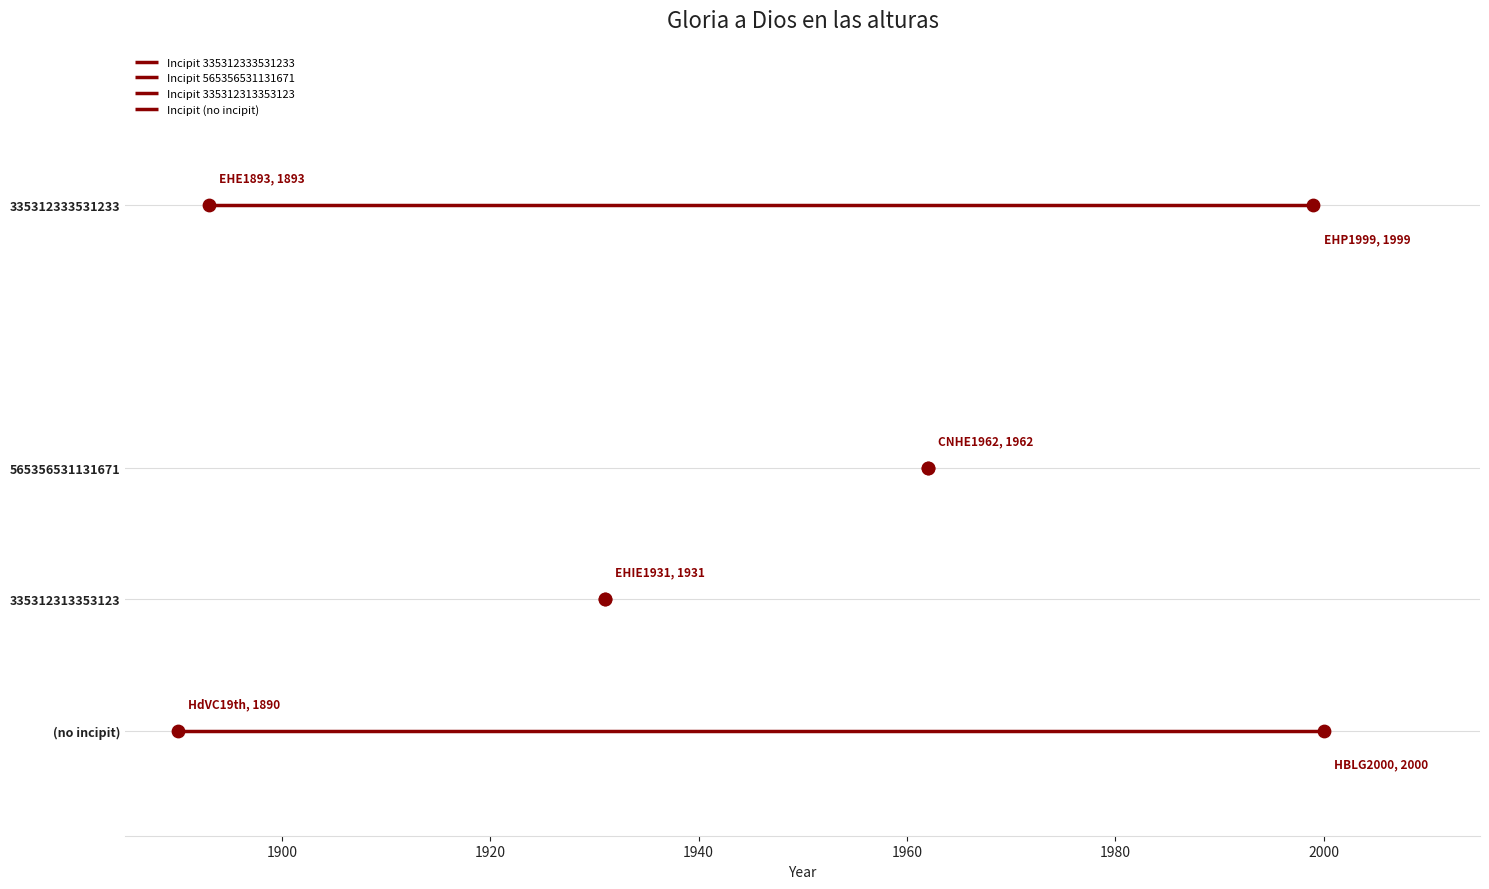

Which series reaches the minimum Y coordinate?

Incipit (no incipit)